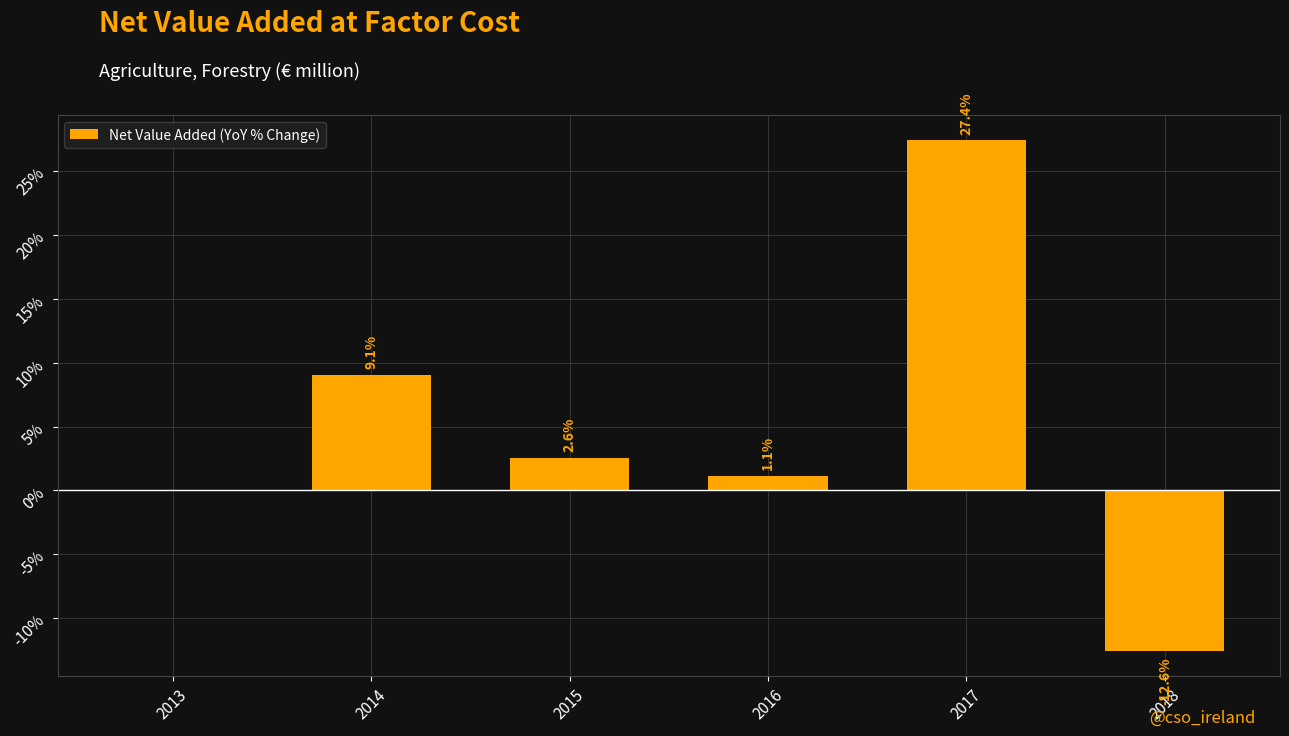

Are the bars horizontal?

No